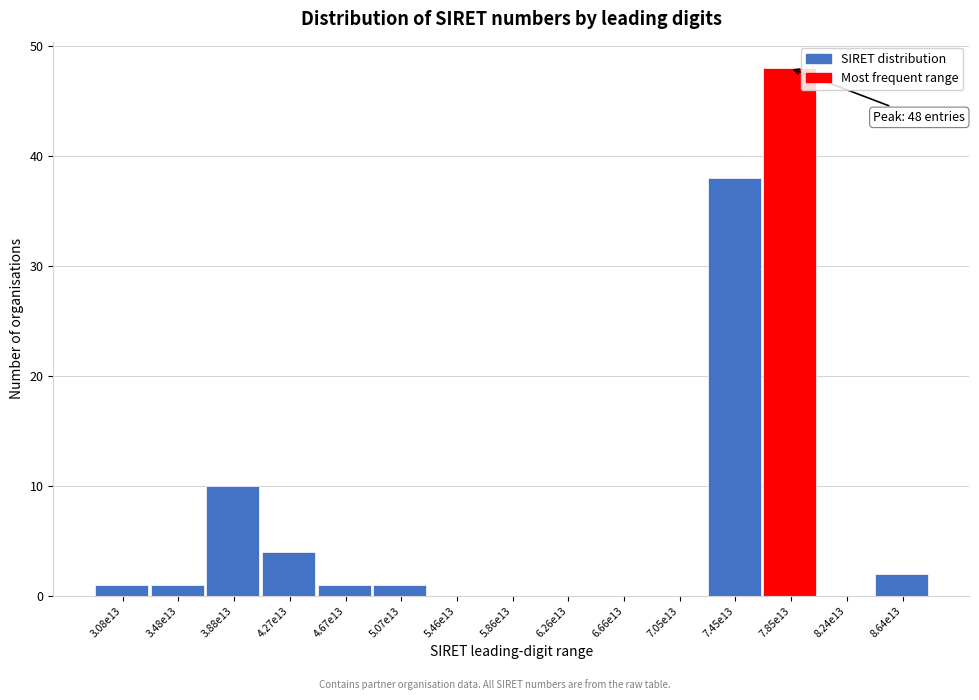

Reading left to right, extract all data points from this chart.

3.08e13=1	3.48e13=1	3.88e13=10	4.27e13=4	4.67e13=1	5.07e13=1	5.46e13=0	5.86e13=0	6.26e13=0	6.66e13=0	7.05e13=0	7.45e13=38	7.85e13=48	8.24e13=0	8.64e13=2